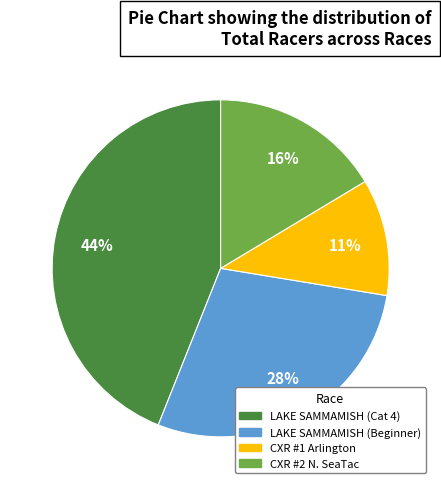

Rank the categories by value from lowest to highest.

CXR #1 Arlington, CXR #2 N. SeaTac, LAKE SAMMAMISH (Beginner), LAKE SAMMAMISH (Cat 4)